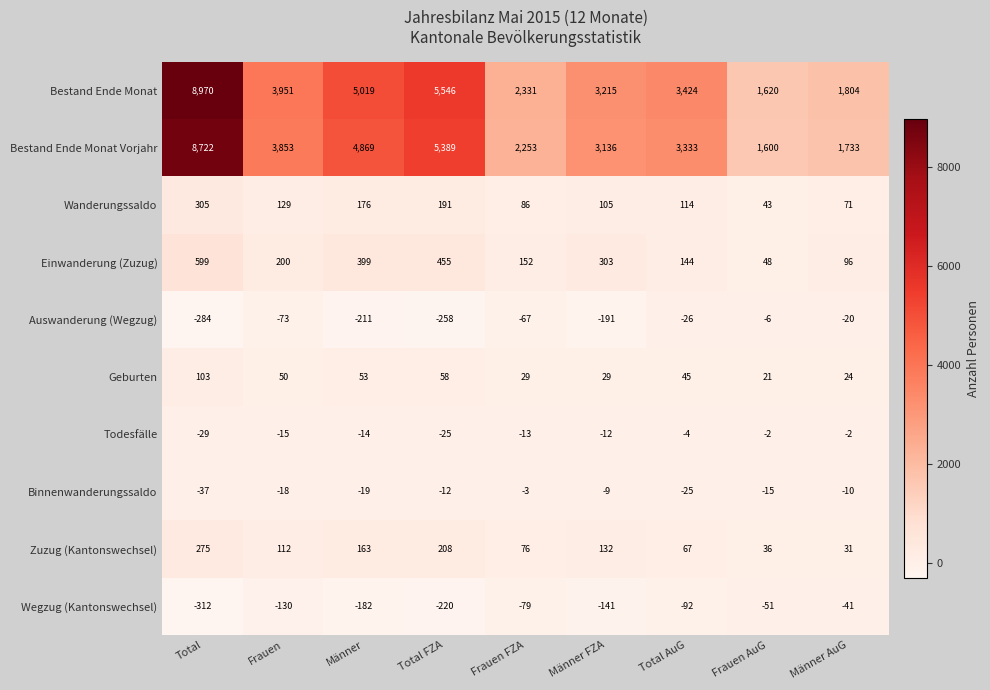

At which category does the chart reach its peak across all series?

Total